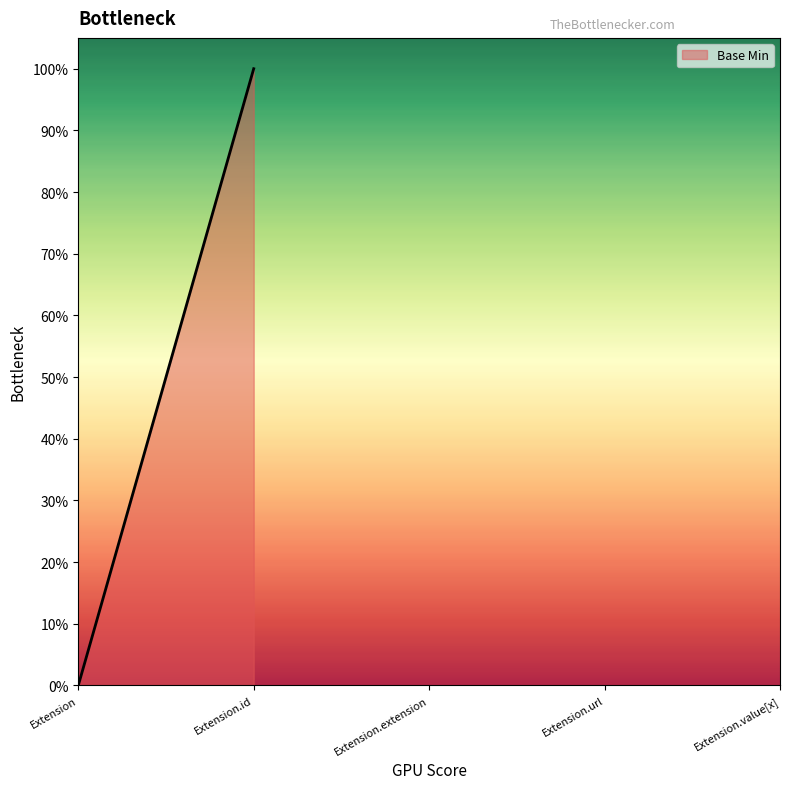

What position from the right is Extension.url?

2